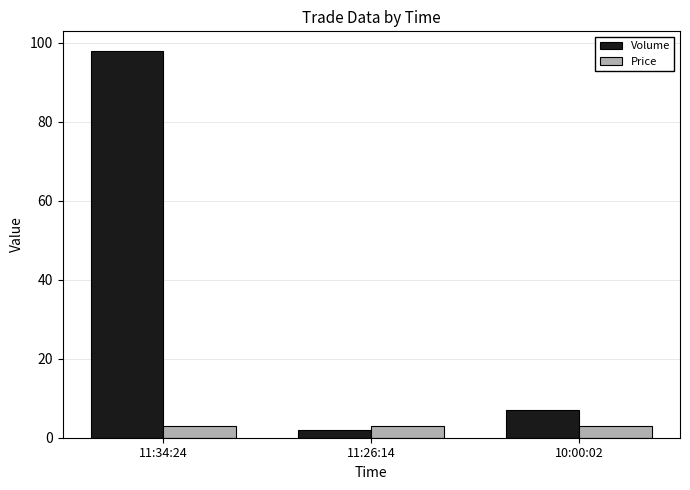

The Volume series shows 98.0 at 11:34:24. True or false?

True